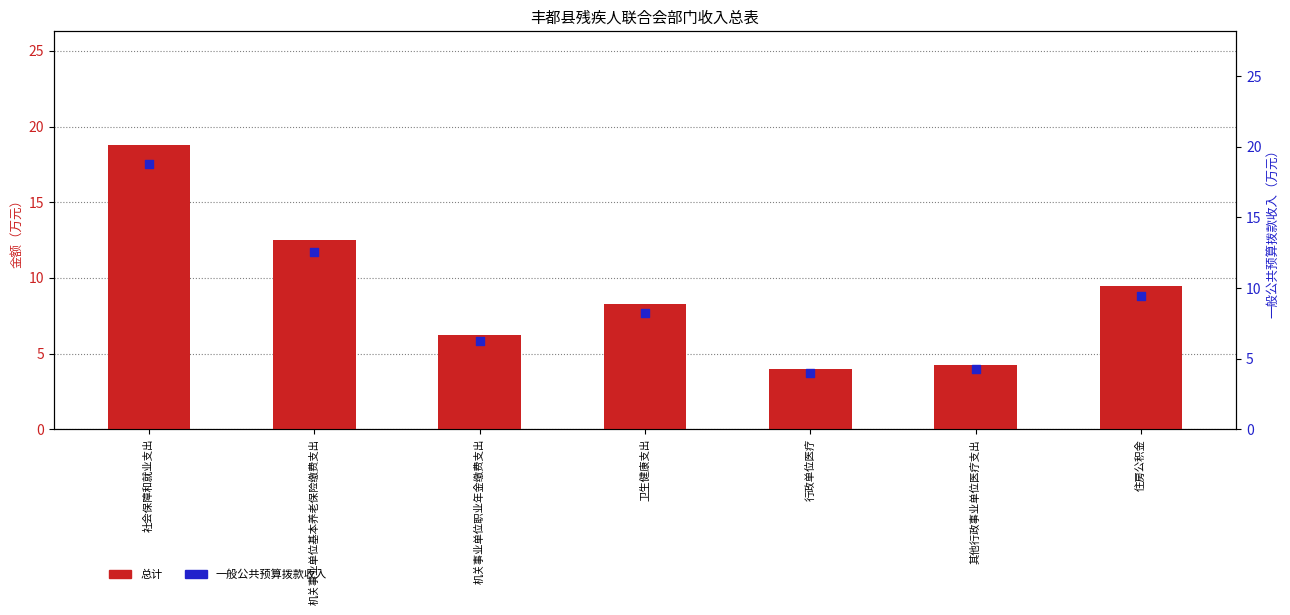

What is the total value across all series at 机关事业单位职业年金缴费支出?

12.5